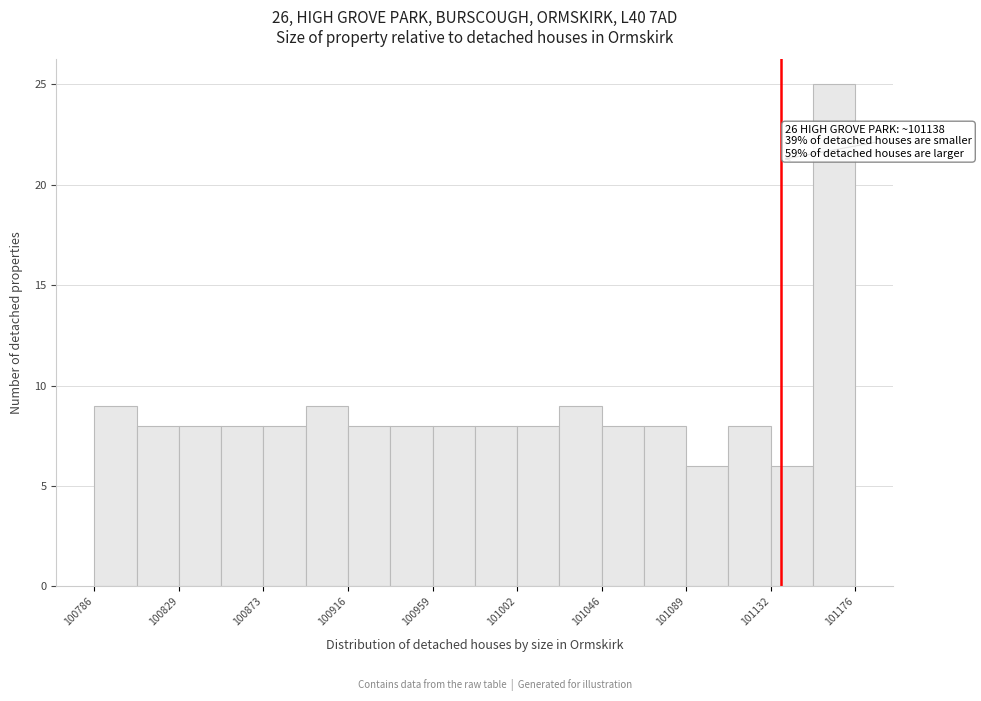

Over which range of the x-axis is the bar tallest?

101155 to 101175